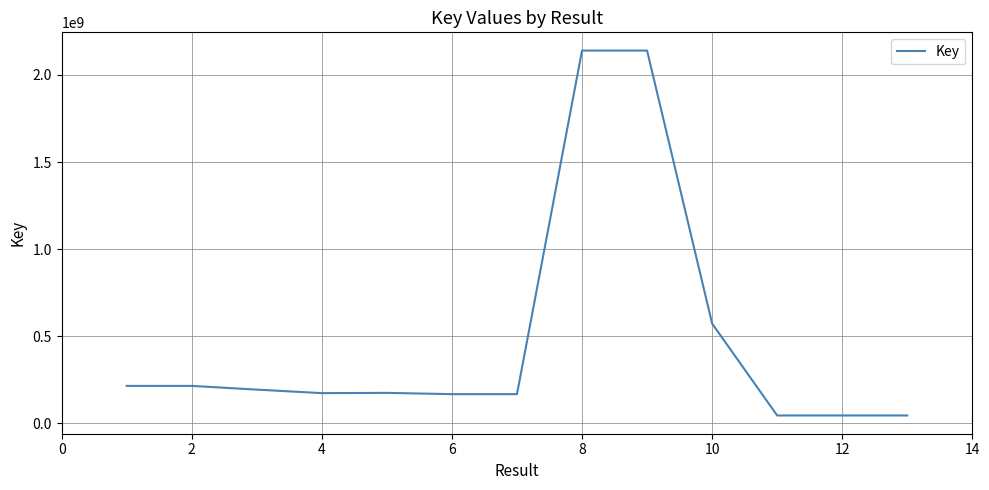

What is the difference between the maximum and minimum values?

2095239571